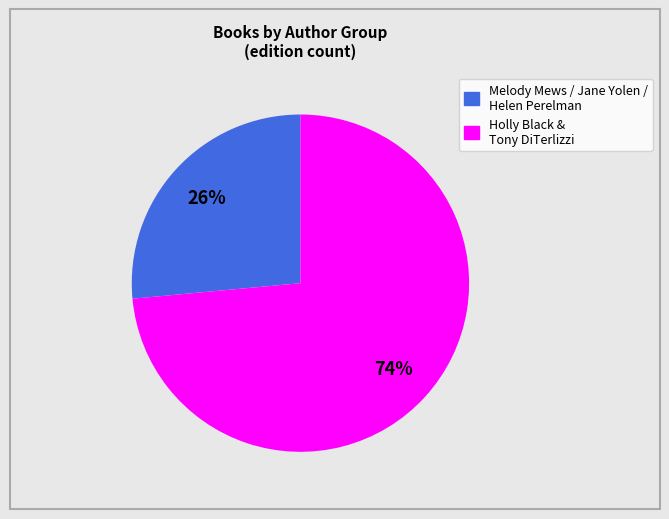

To the nearest percent, what portion does Melody Mews / Jane Yolen / Helen Perelman represent?

26%